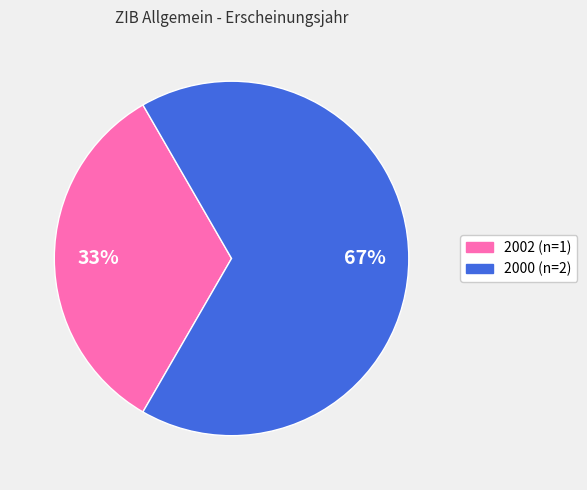

Is there any slice that represents more than half of the pie?

Yes